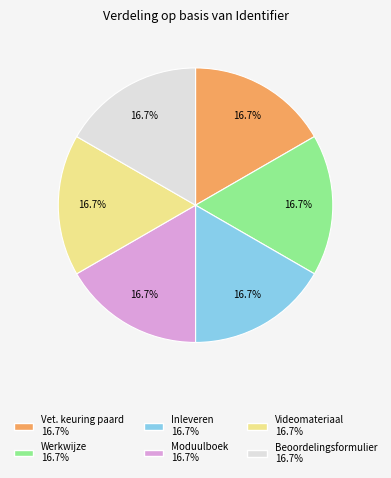

Is there a majority slice in this chart?

No